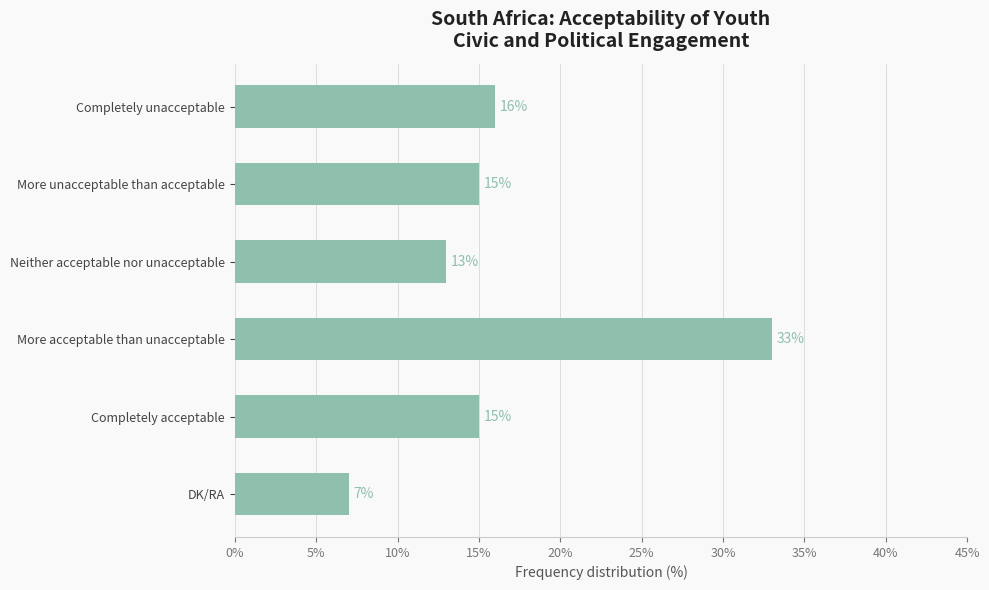

True or false: the data shows 16 at Completely unacceptable.

True